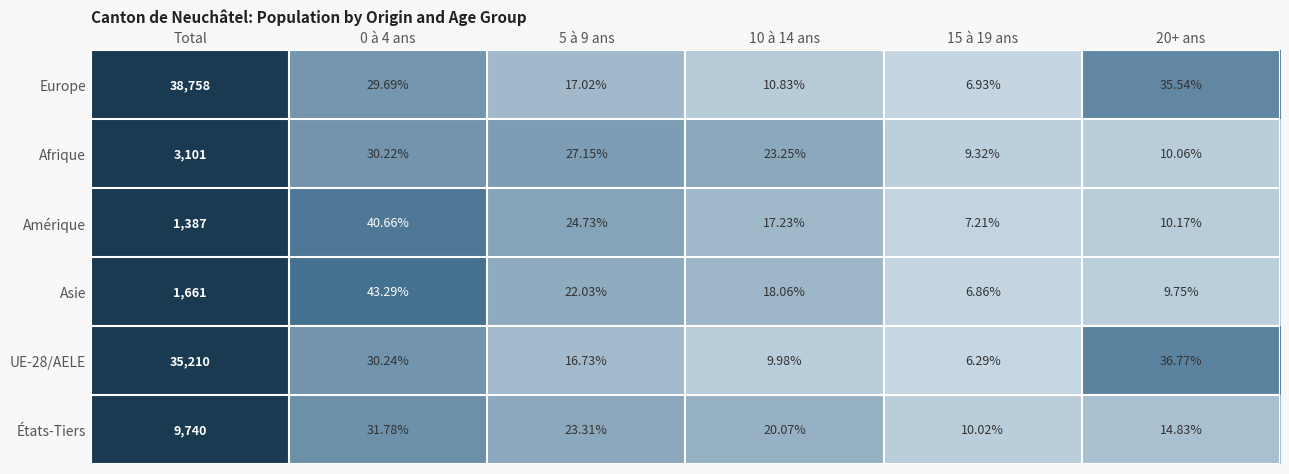

At which category is the sum across all series the highest?

Total